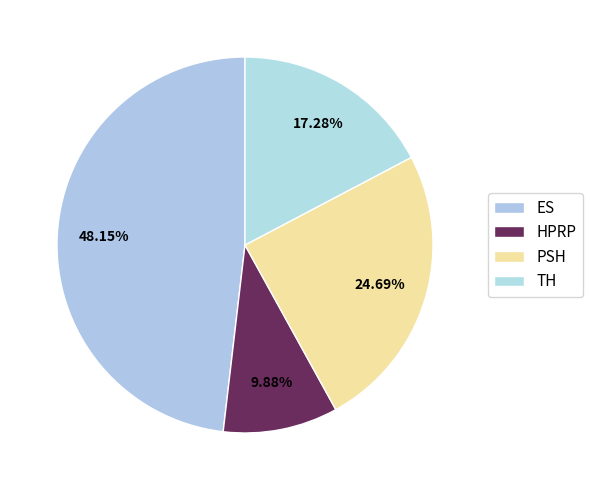

The PSH slice represents 25% of the pie. True or false?

True